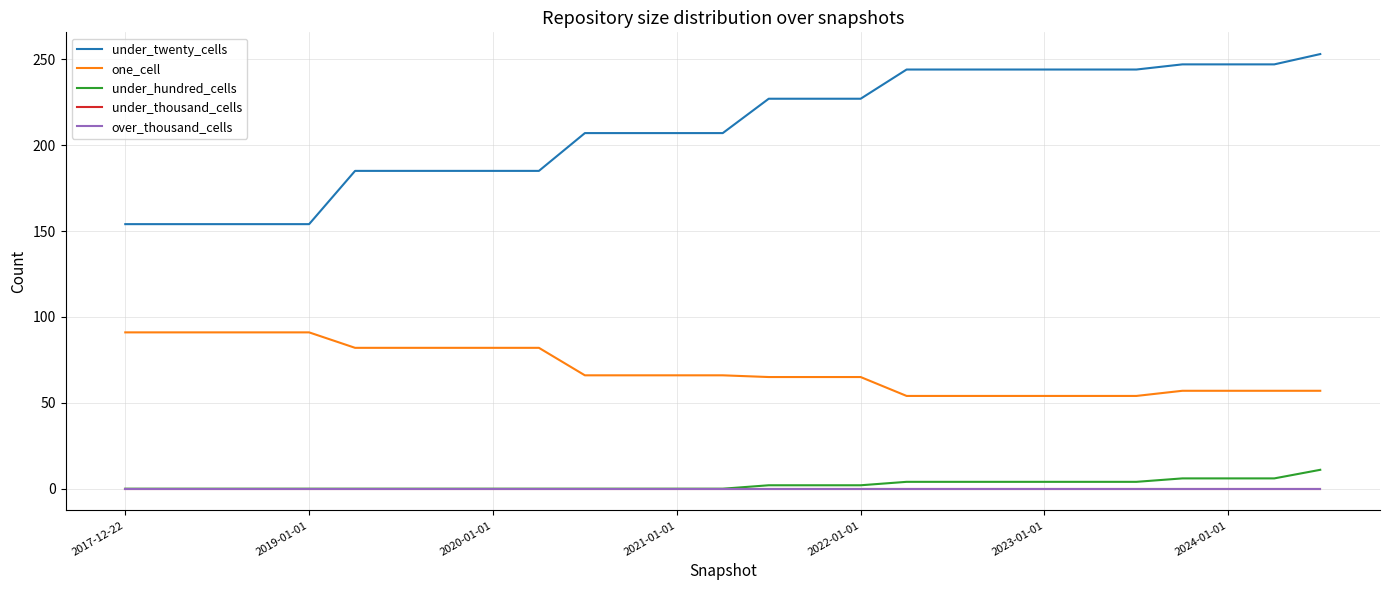

How many under_hundred_cells values are between 0 and 4?

23